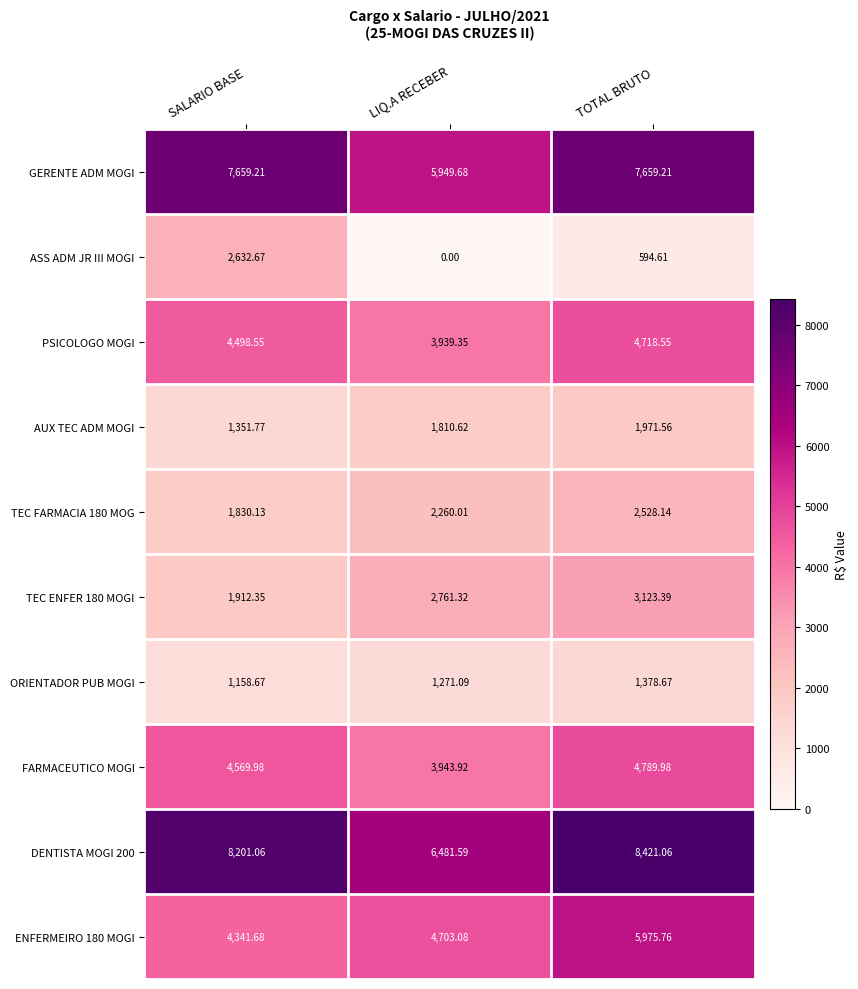

Count the number of data series in this chart.

10